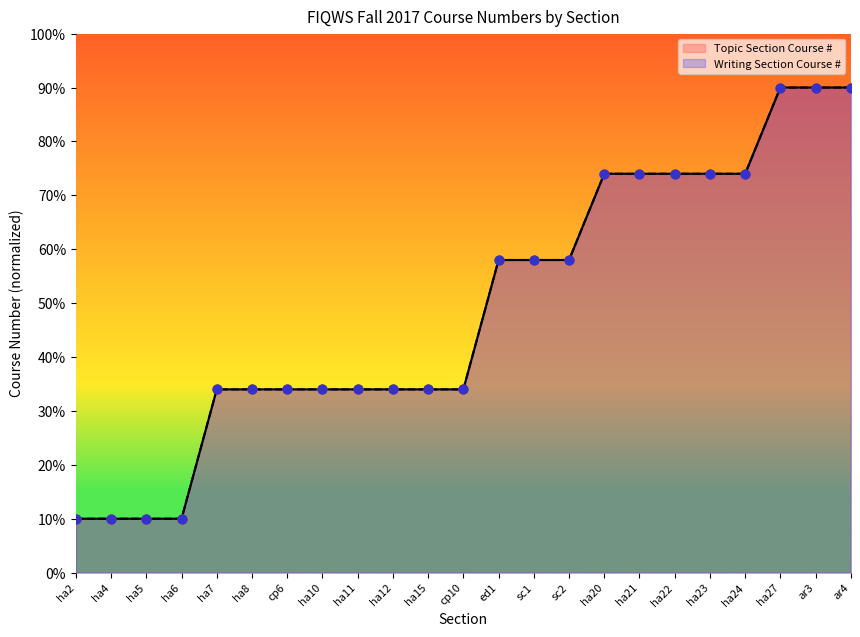

What is the total value across all series at sc1?

116